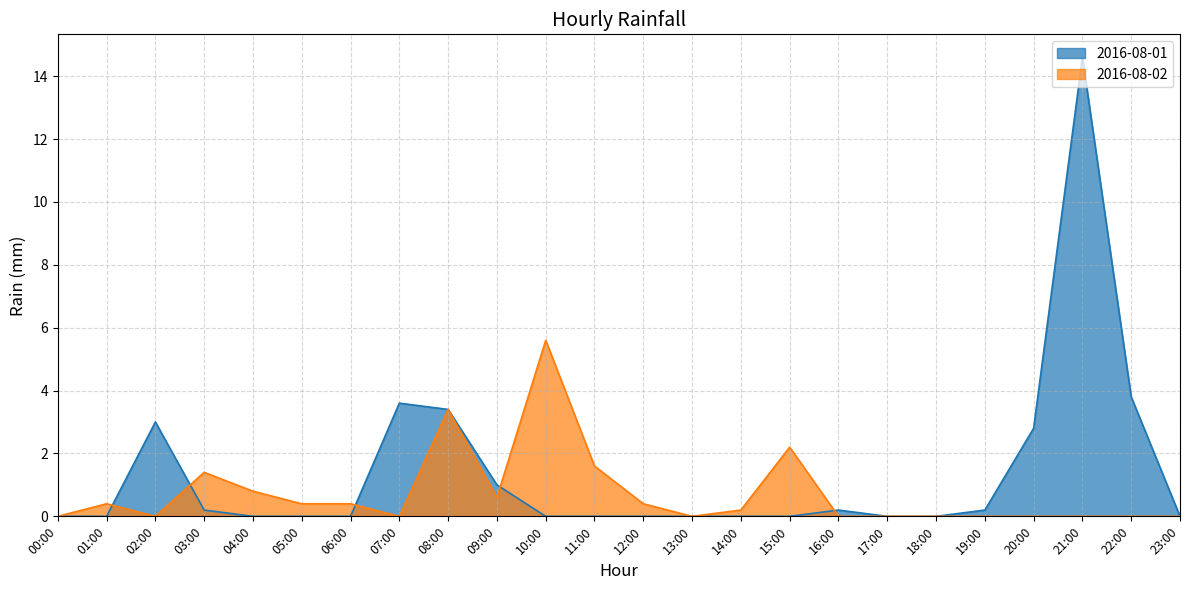

Does the chart have visible grid lines?

Yes